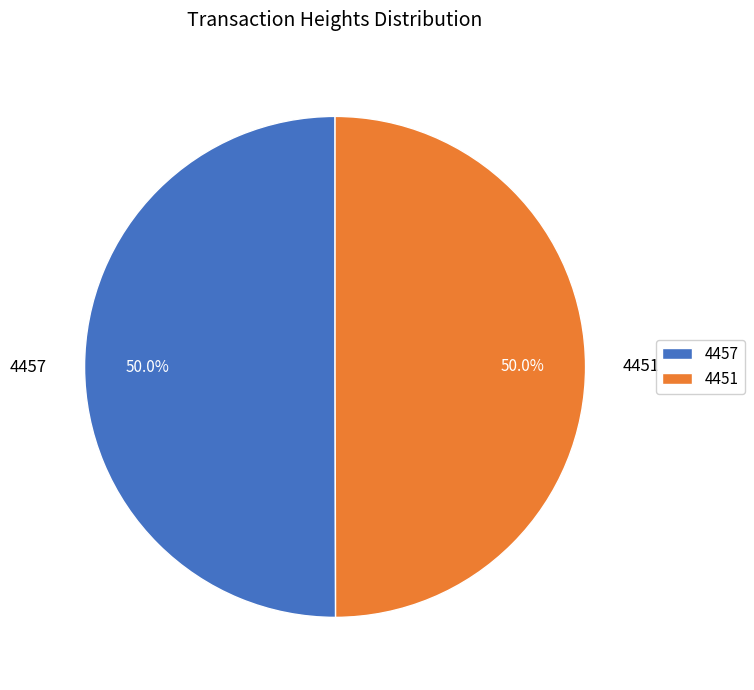

Combined, what portion of the pie is 4457 and 4451?

100.0%